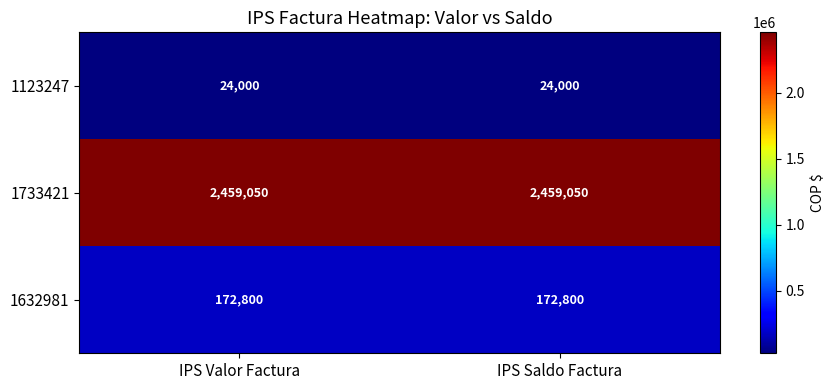

Rank the series at IPS Saldo Factura from lowest to highest value.

1123247, 1632981, 1733421